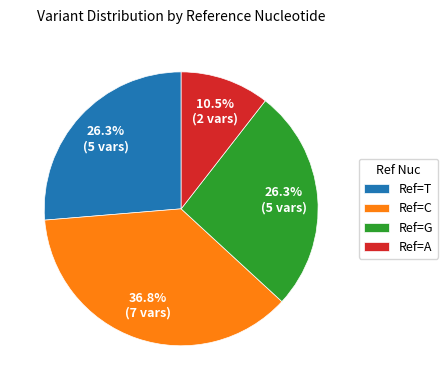

What is the ratio of the value at Ref=A to the value at Ref=C?

0.3